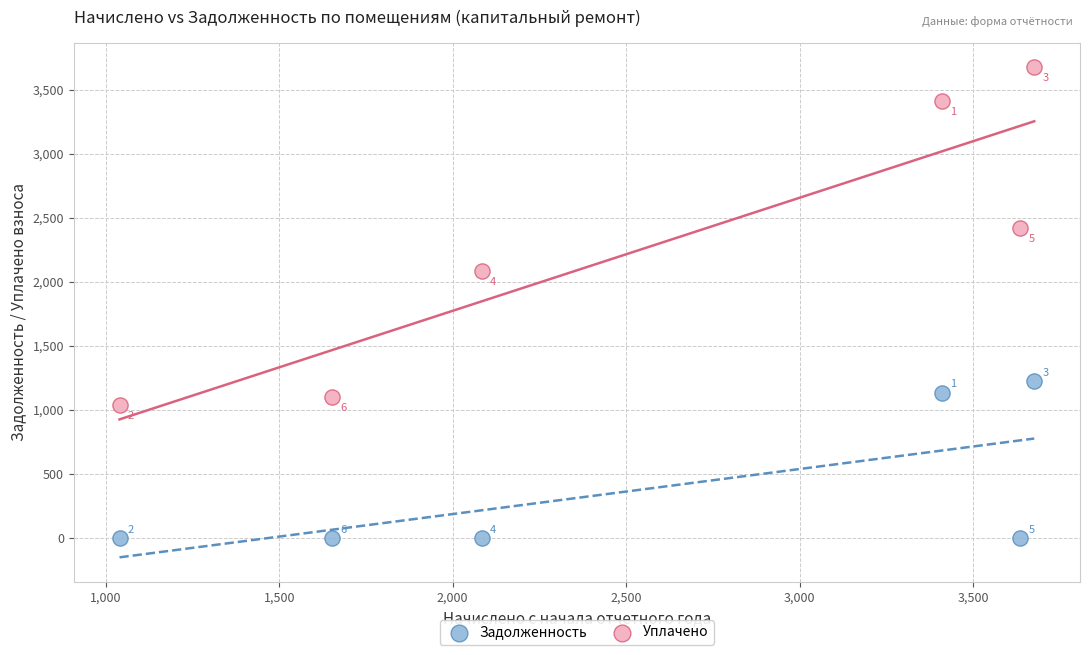

Which series contains the lowest Y value?

Задолженность